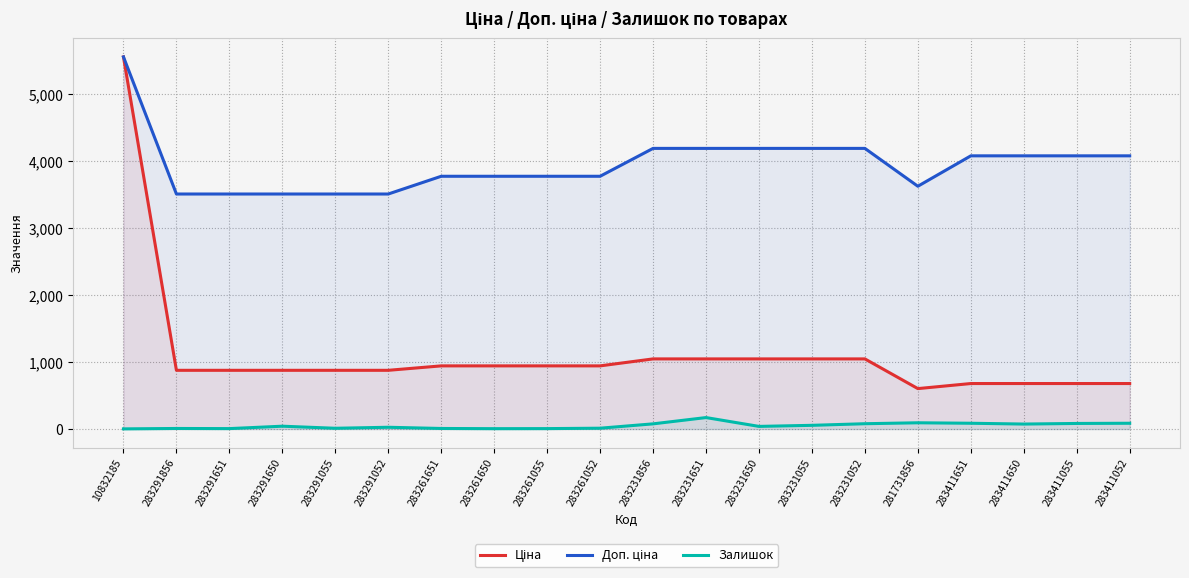

Is the value of Залишок at 283261052 greater than the value of Ціна at 283261055?

No